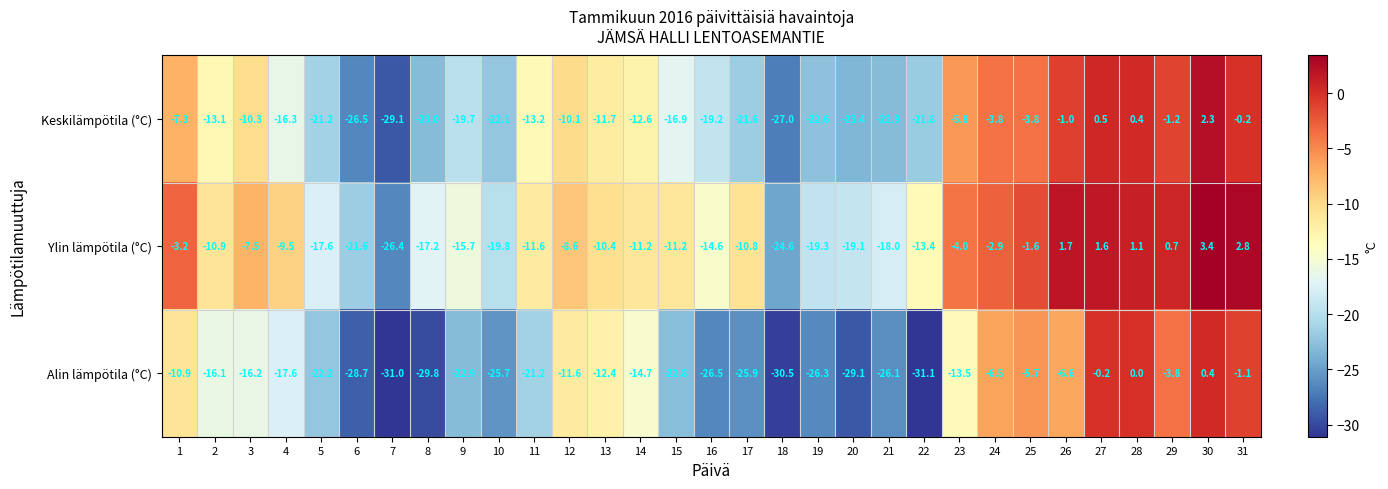

What is the maximum value shown in the chart?

3.4